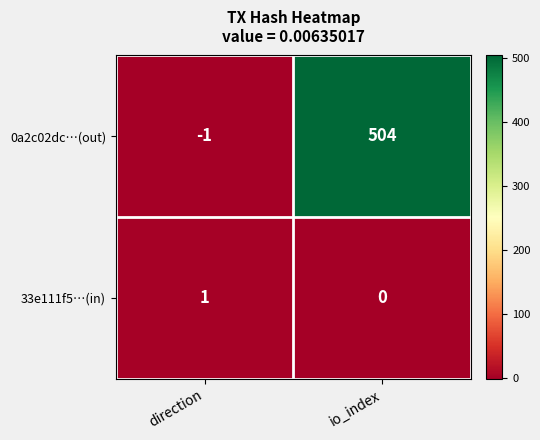

What is the difference between the highest and lowest values at io_index?

504